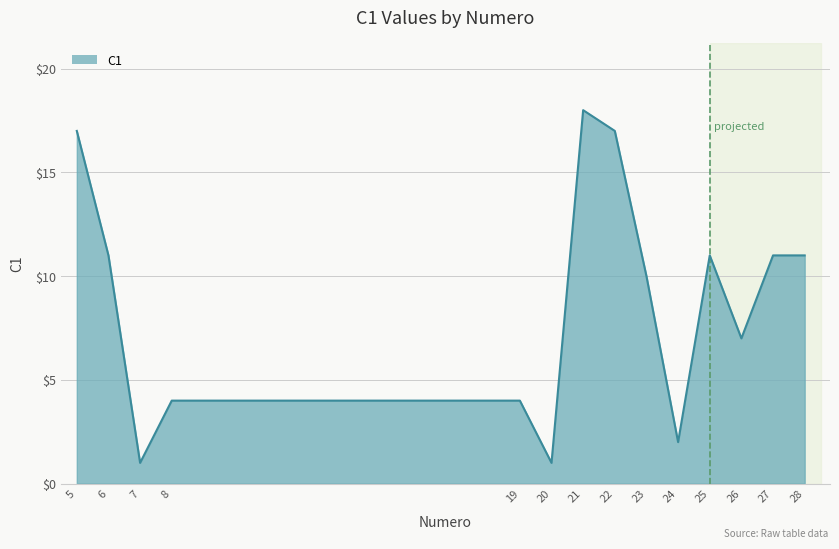

How many lines are shown in the chart?

1